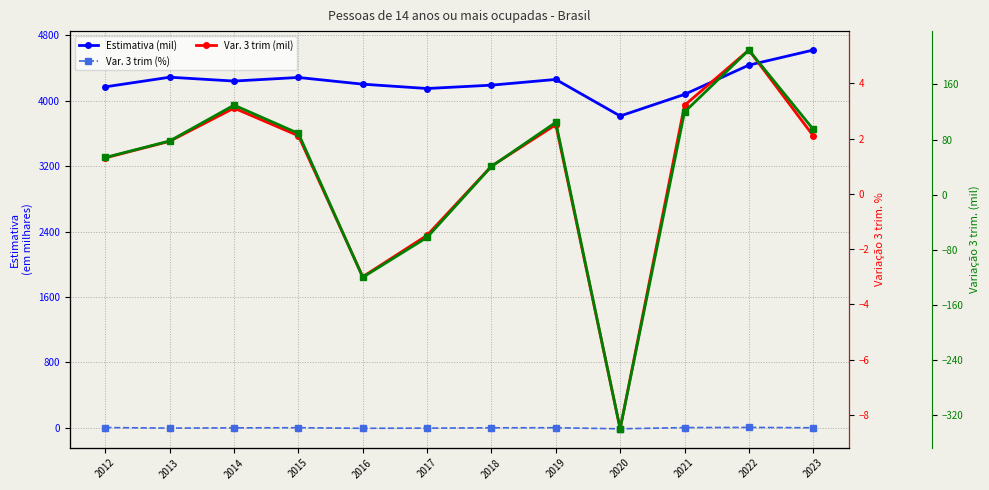

Between 2015 and 2016, which series saw the biggest shift?

Variacao_3tri_mil